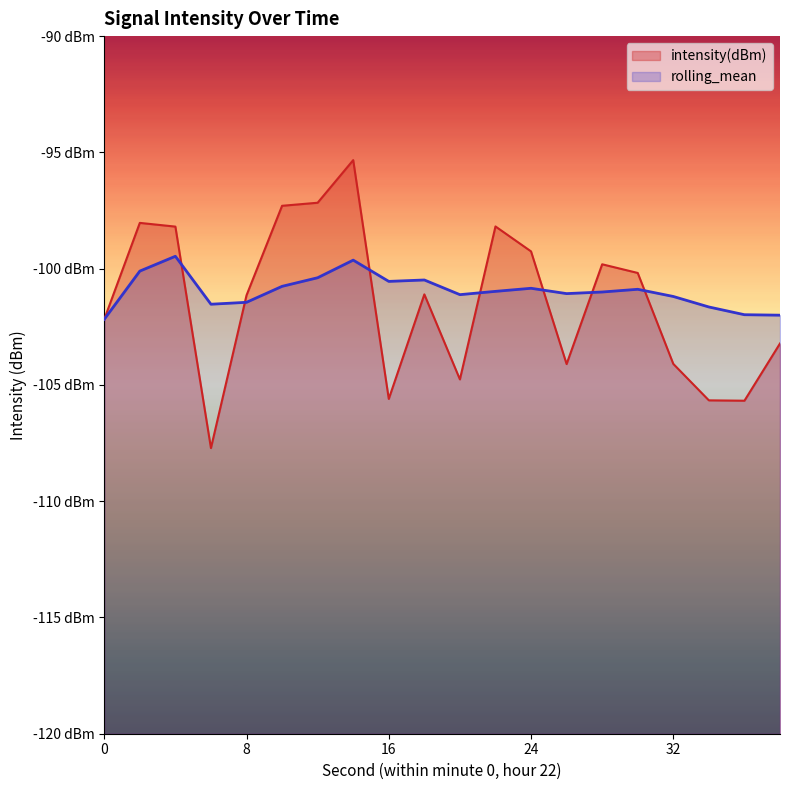

How many interior local peaks does the rolling_mean series have?

5